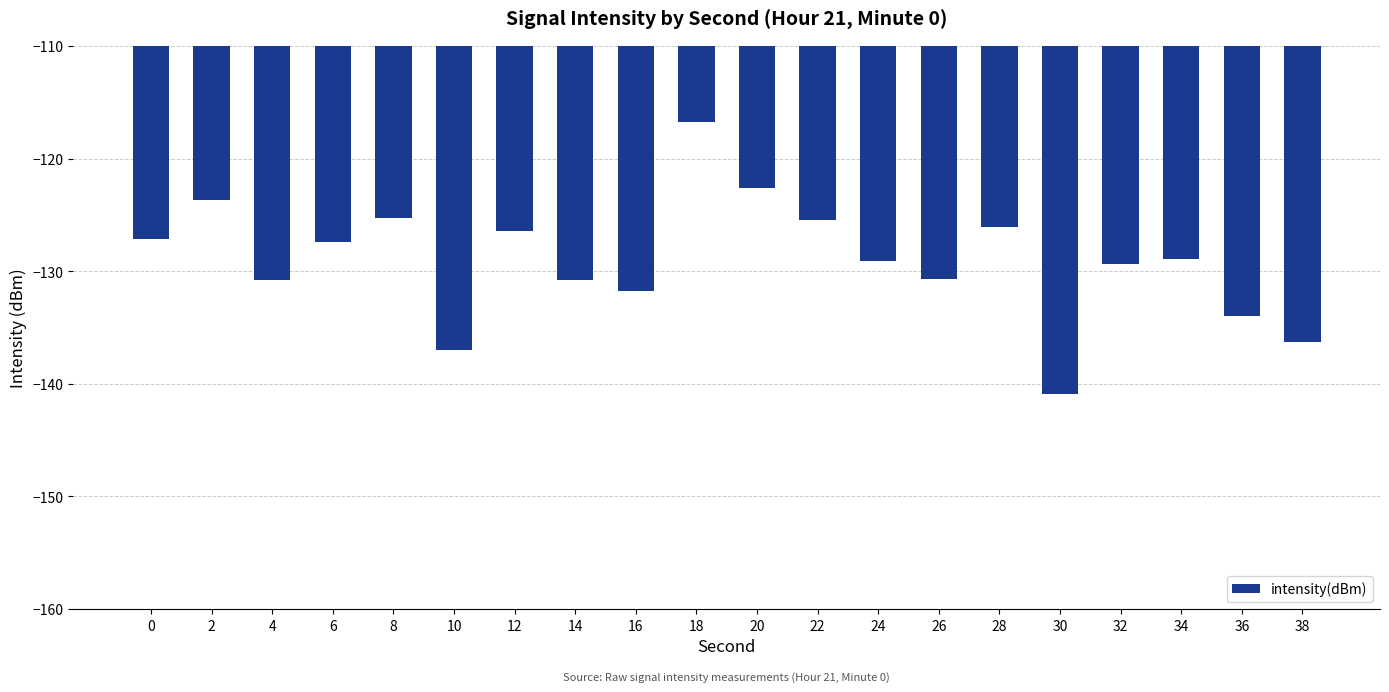

Which label corresponds to the smallest value in the chart?

30